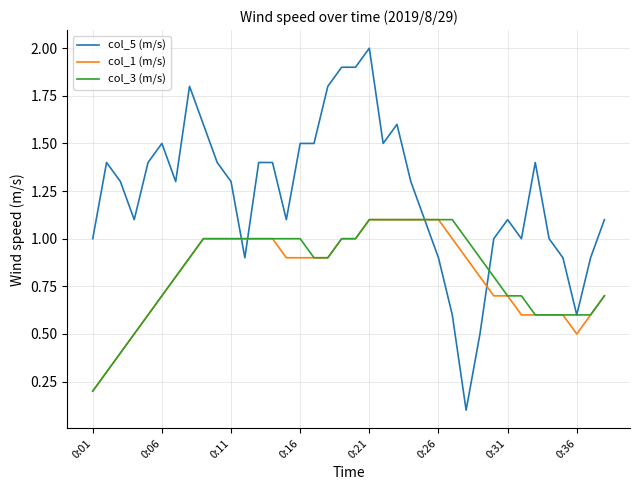

What are all the series names shown in the legend?

col_5 (m/s), col_1 (m/s), col_3 (m/s)